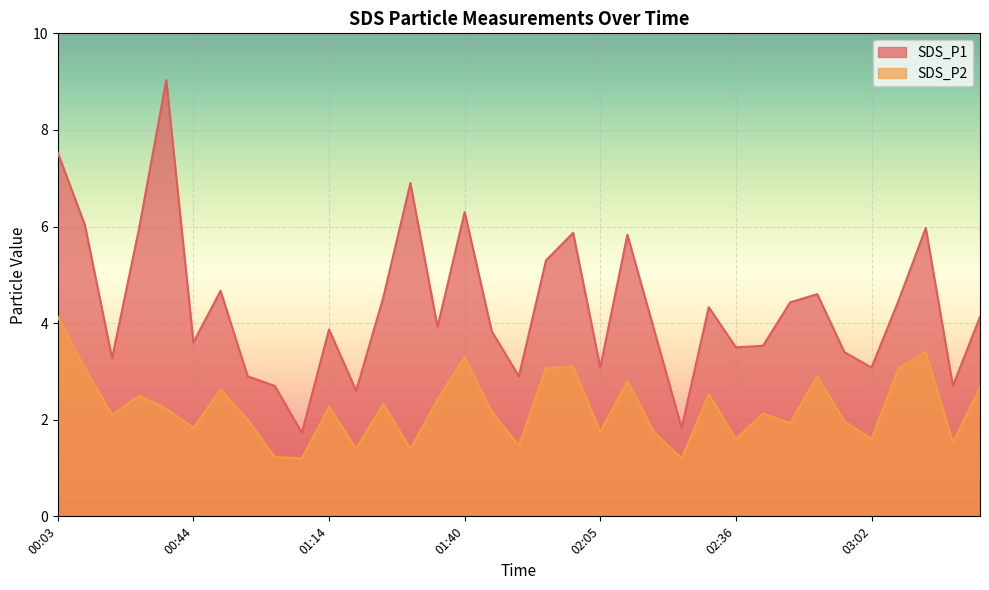

What position from the left is 01:55?

19